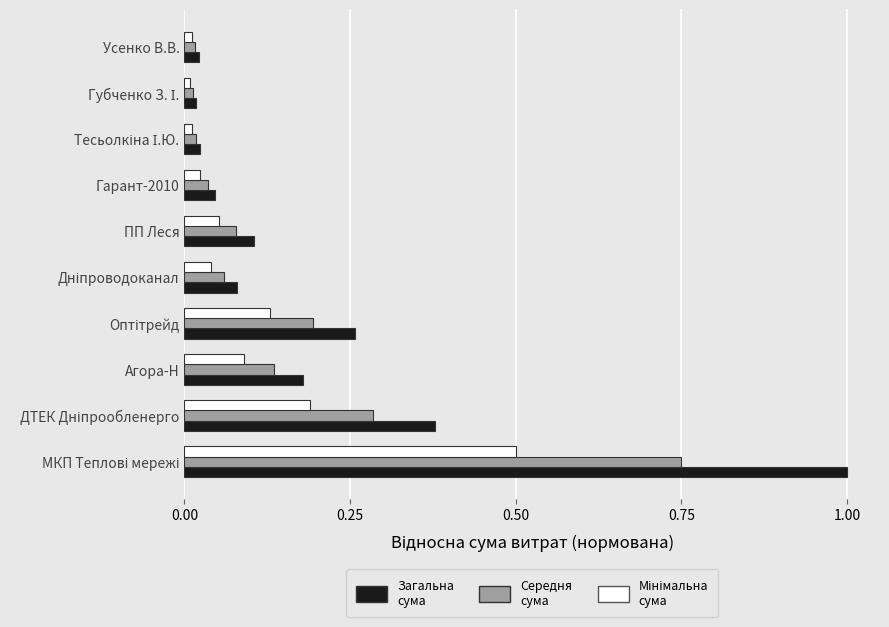

Is it true that Середня сума equals 0.0 at Усенко В.В.?

True